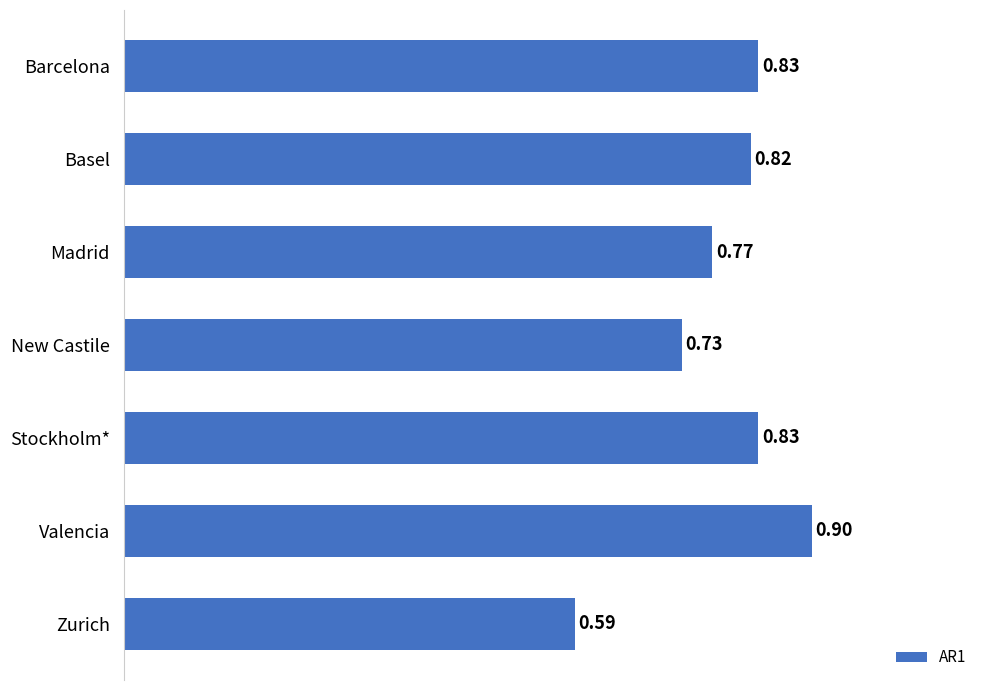

What is the greatest value displayed?

0.9